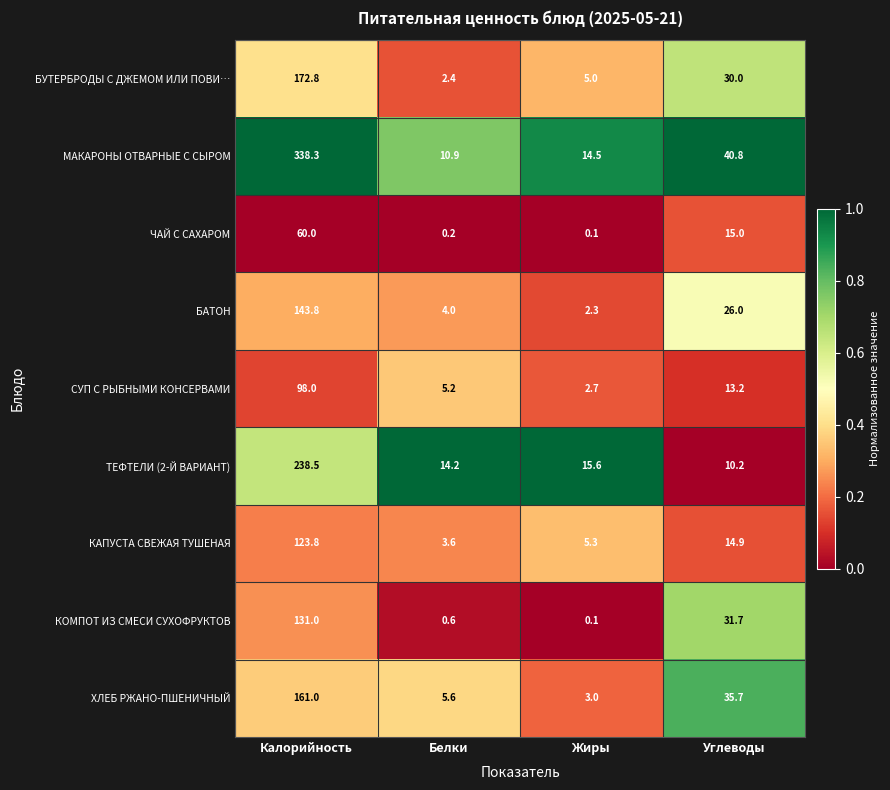

What is the difference between the maximum and minimum values in the КАПУСТА СВЕЖАЯ ТУШЕНАЯ series?

120.2